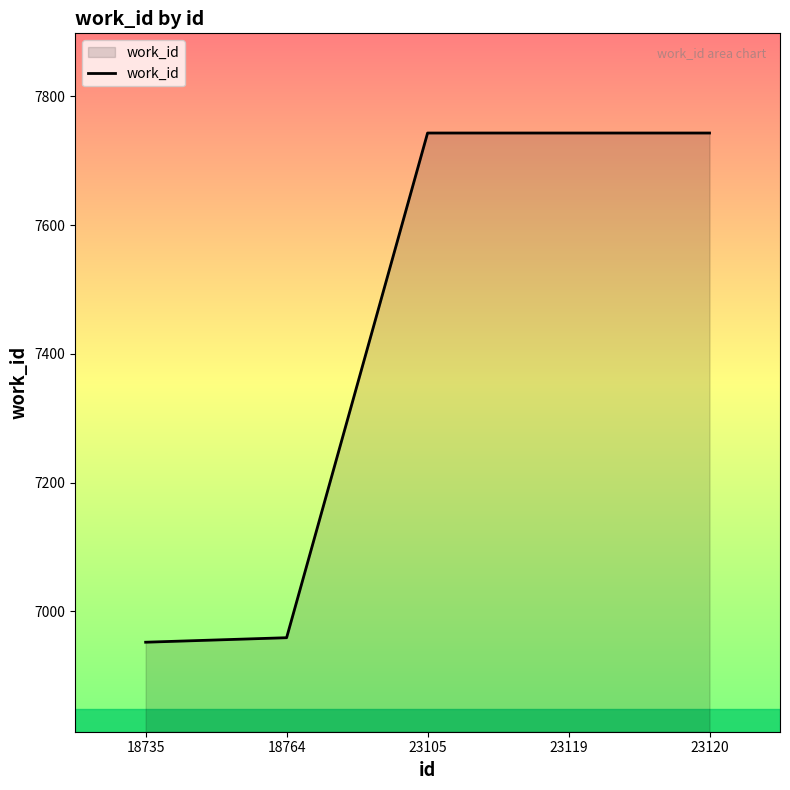

What is the difference between the maximum and minimum values?

791